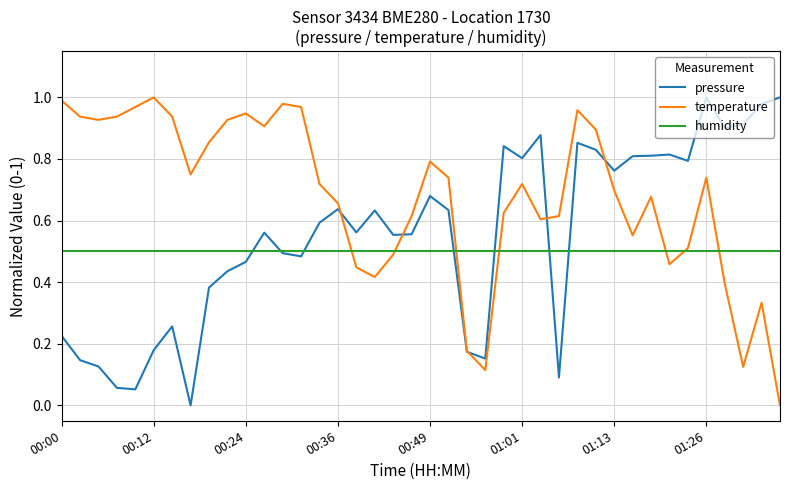

What is the sum of all humidity values?

20.0